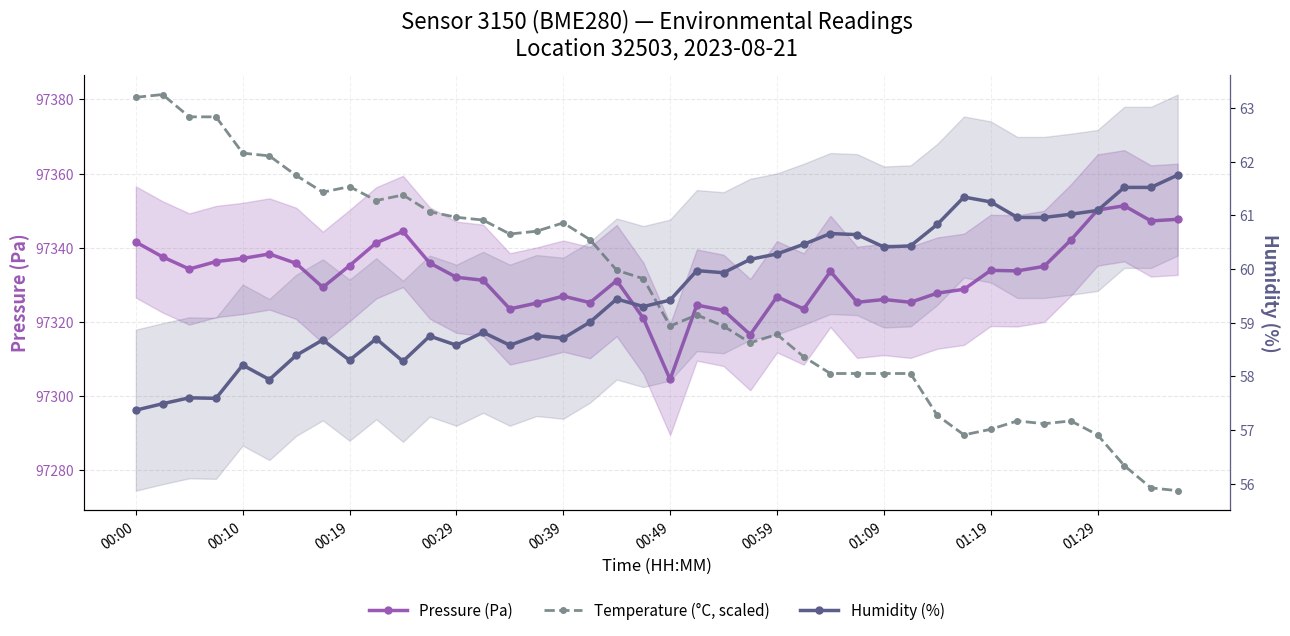

What is the average value of the Pressure (Pa) series?

97332.3